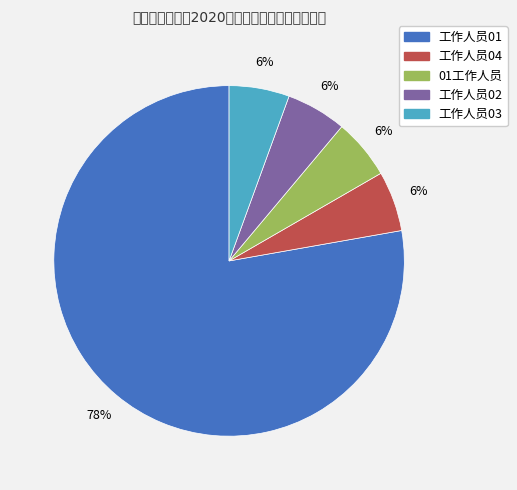

True or false: 工作人员02 accounts for 16% of the total.

False